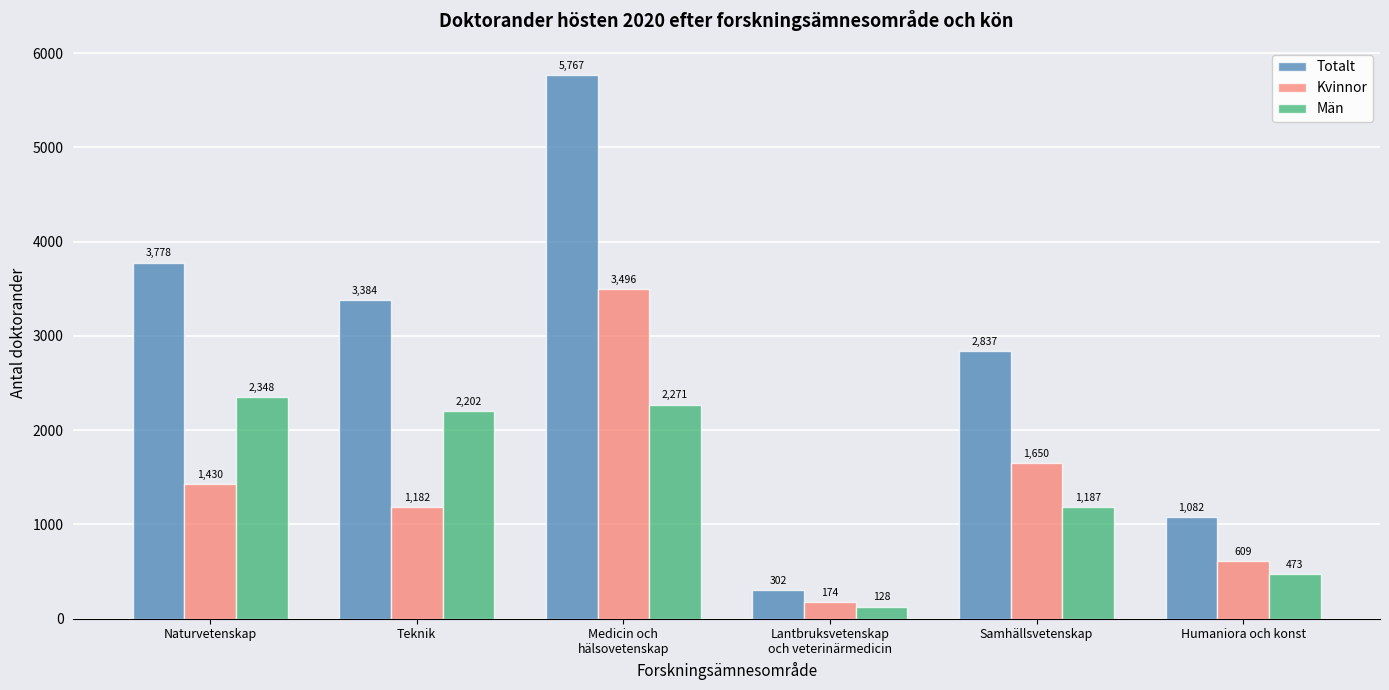

What is the sum of all Kvinnor values?

8541